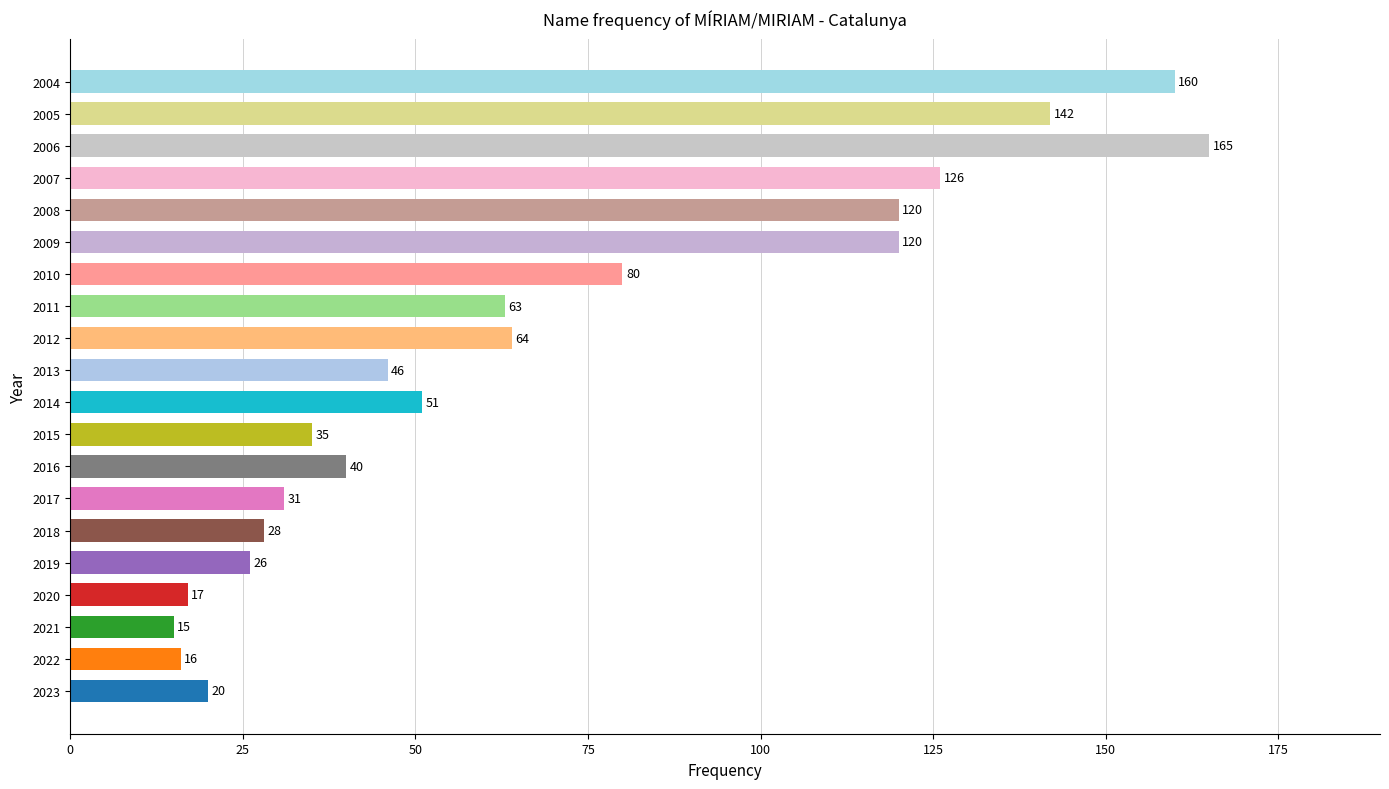

Where is the data nearest to the value 90?

2010